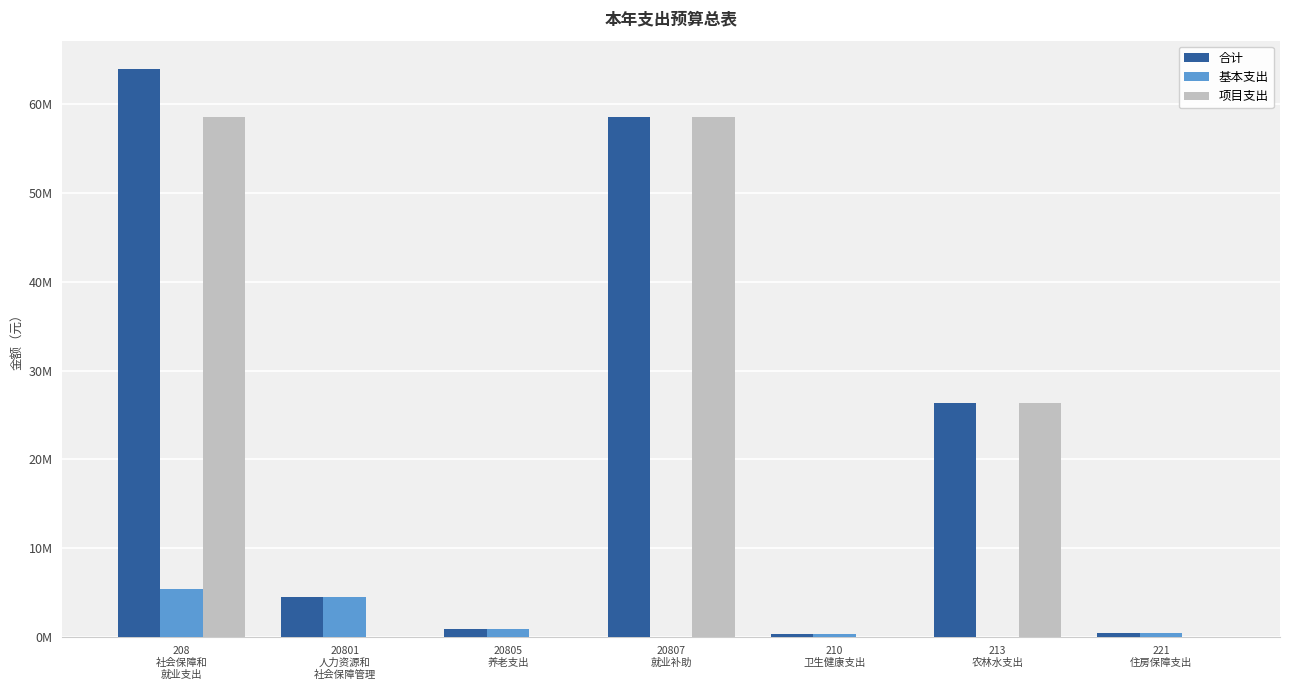

What are all the series names shown in the legend?

合计, 基本支出, 项目支出